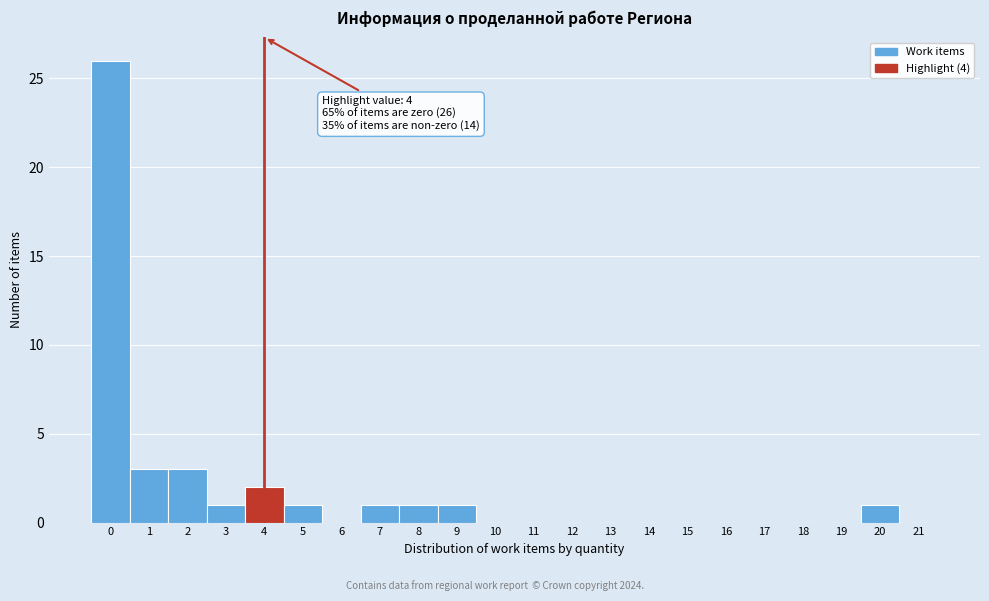

Over which range of the x-axis is the bar tallest?

-0.5 to 0.5